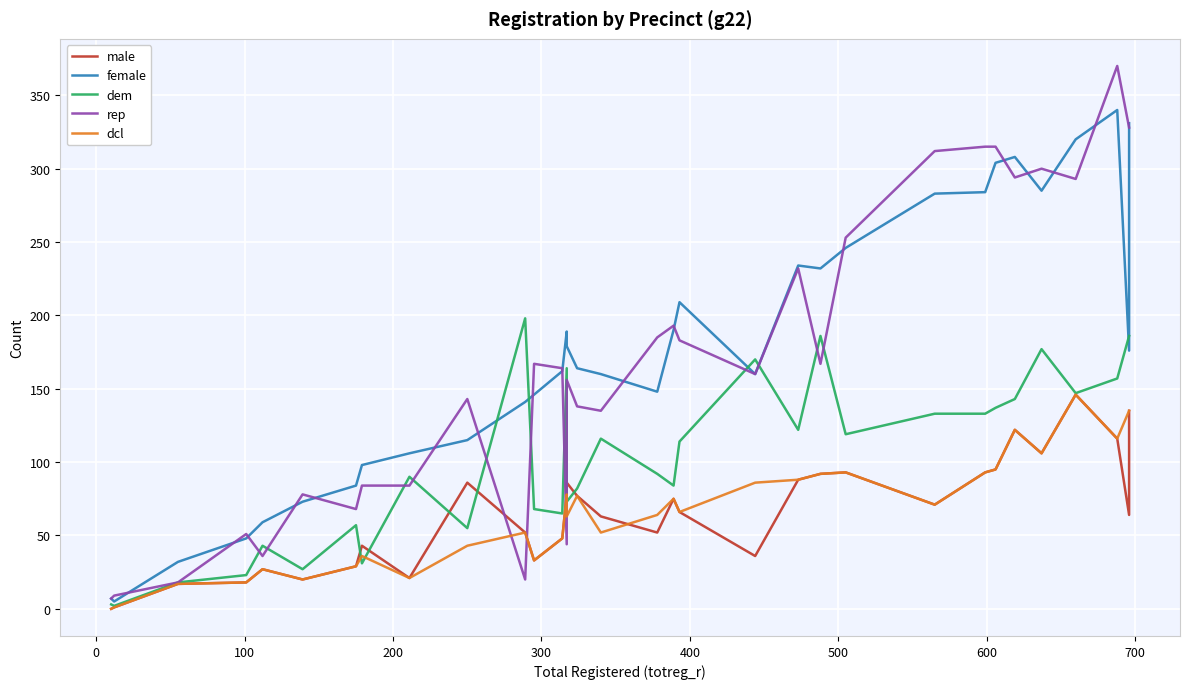

Which series has the widest spread of values?

rep